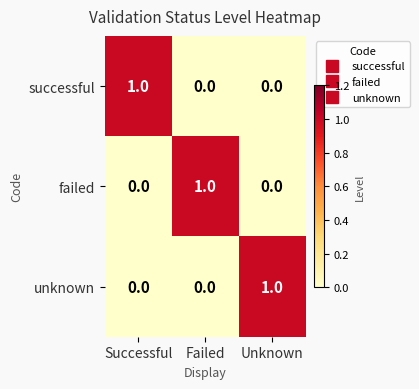

At how many categories does at least one series exceed 0?

3